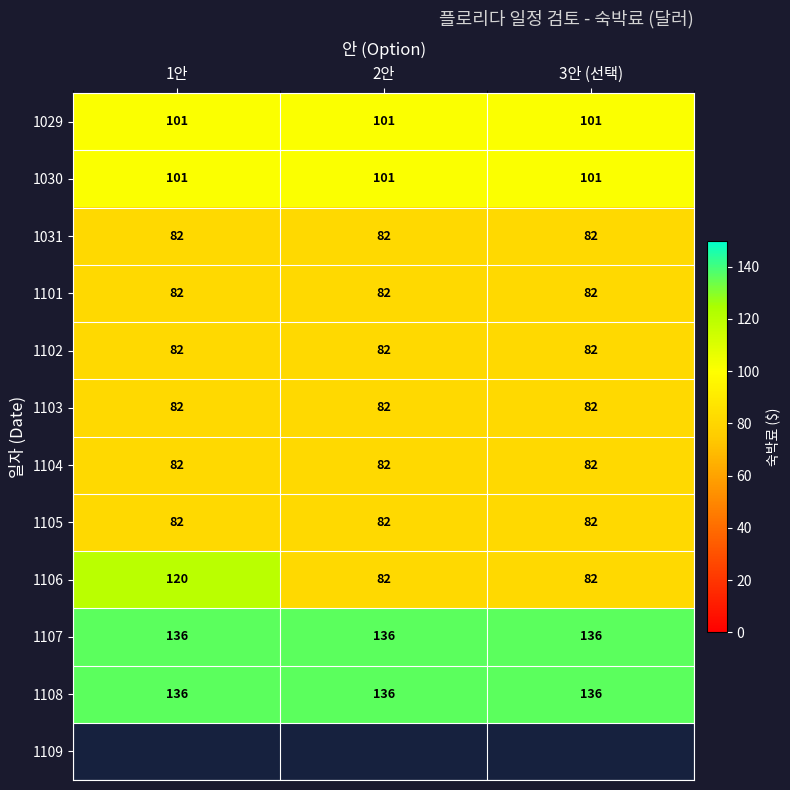

What value does the 1104 series have at 1안?

82